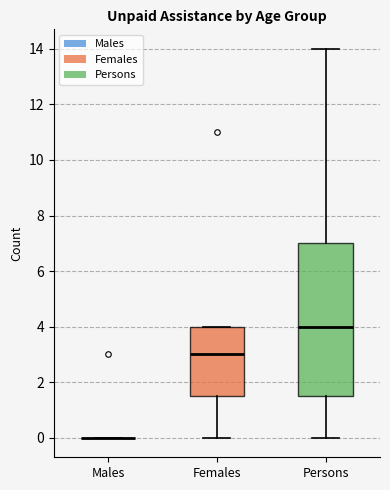

Comparing the boxes themselves (not the whiskers), which one is the tallest?

Persons